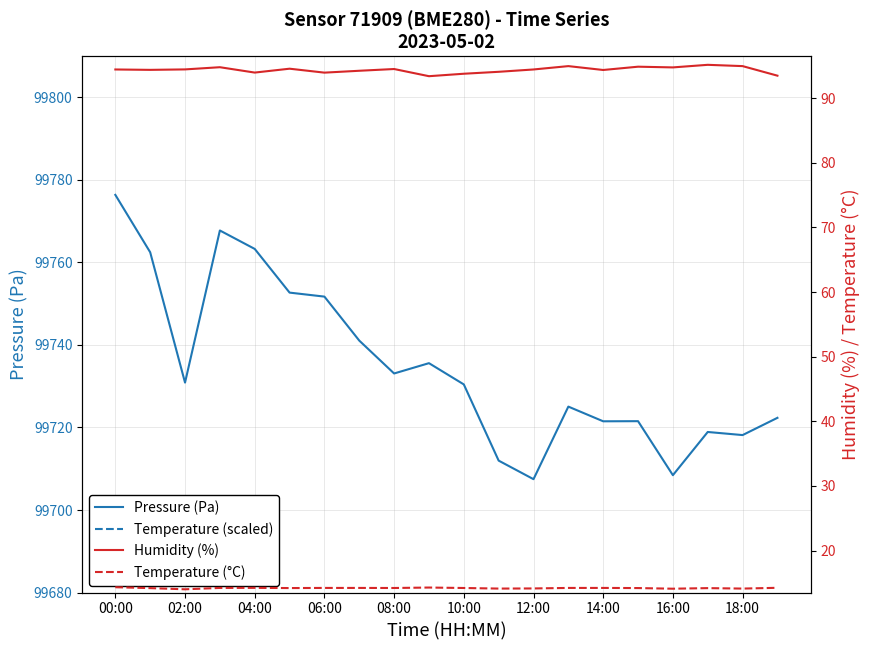

What is the difference between the highest and lowest values at 19?

200618.8